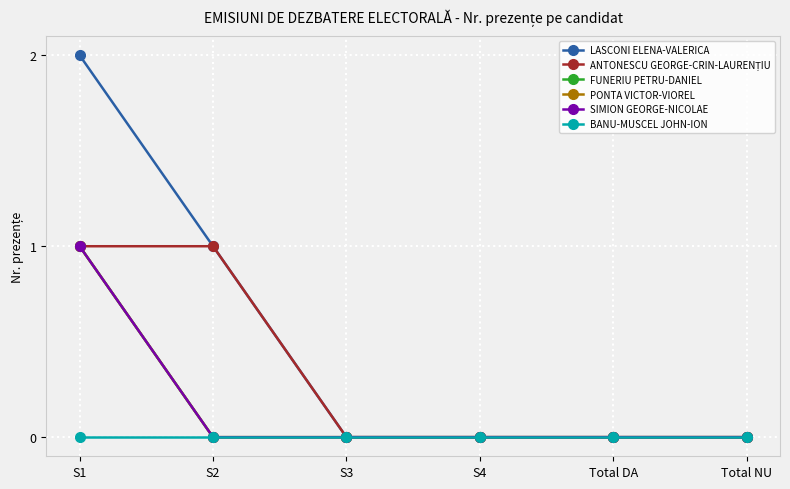

What position from the left is Total NU?

6